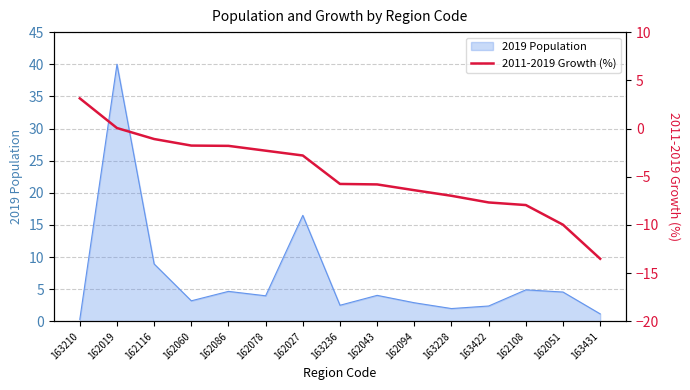

What is the highest value of the 2019 Population series?

40.0